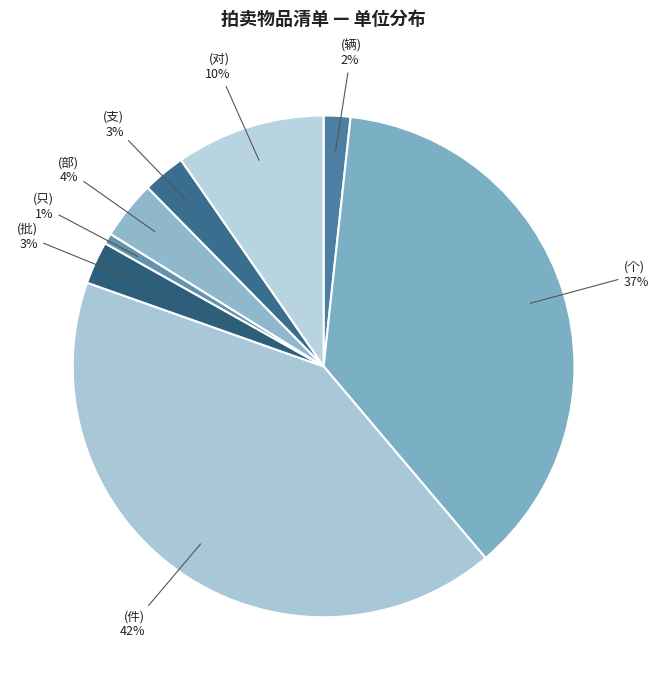

Does any single category account for the majority?

No